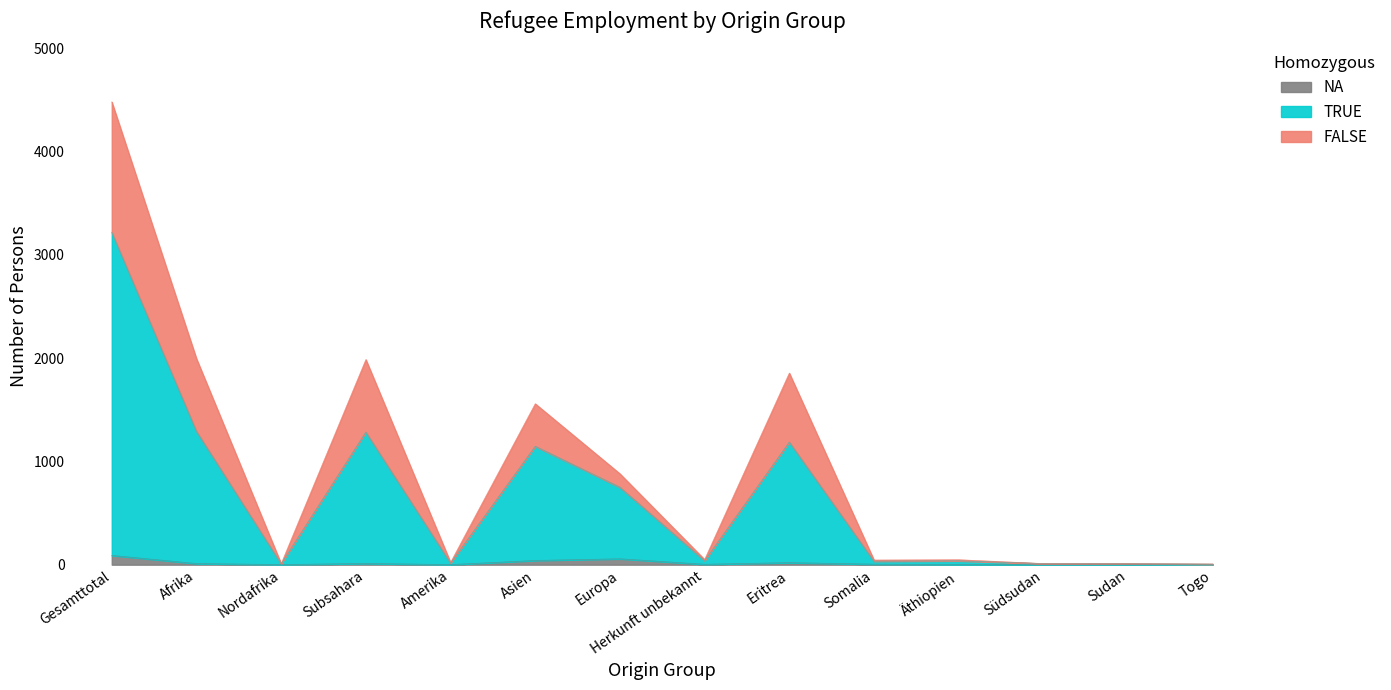

True or false: FALSE and TRUE intersect in this chart.

False